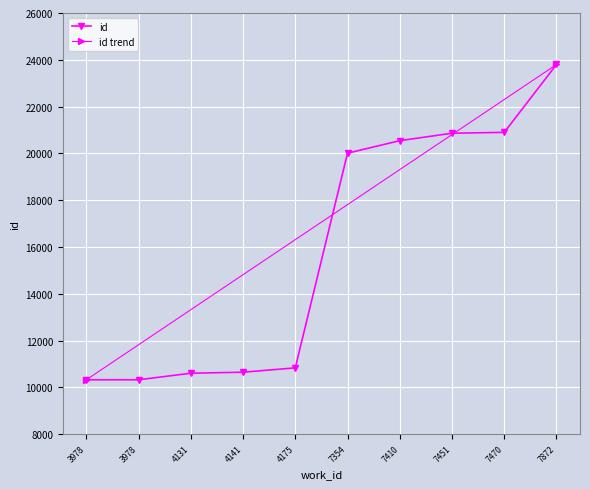

Reading right to left, list all the values displayed in this chart.

23799	20898	20861	20543	20008	10831	10646	10602	10322	10321